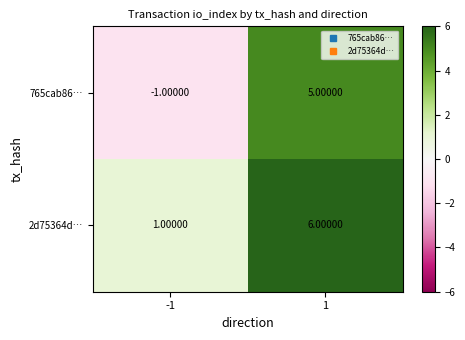

How many distinct data groups are displayed?

2